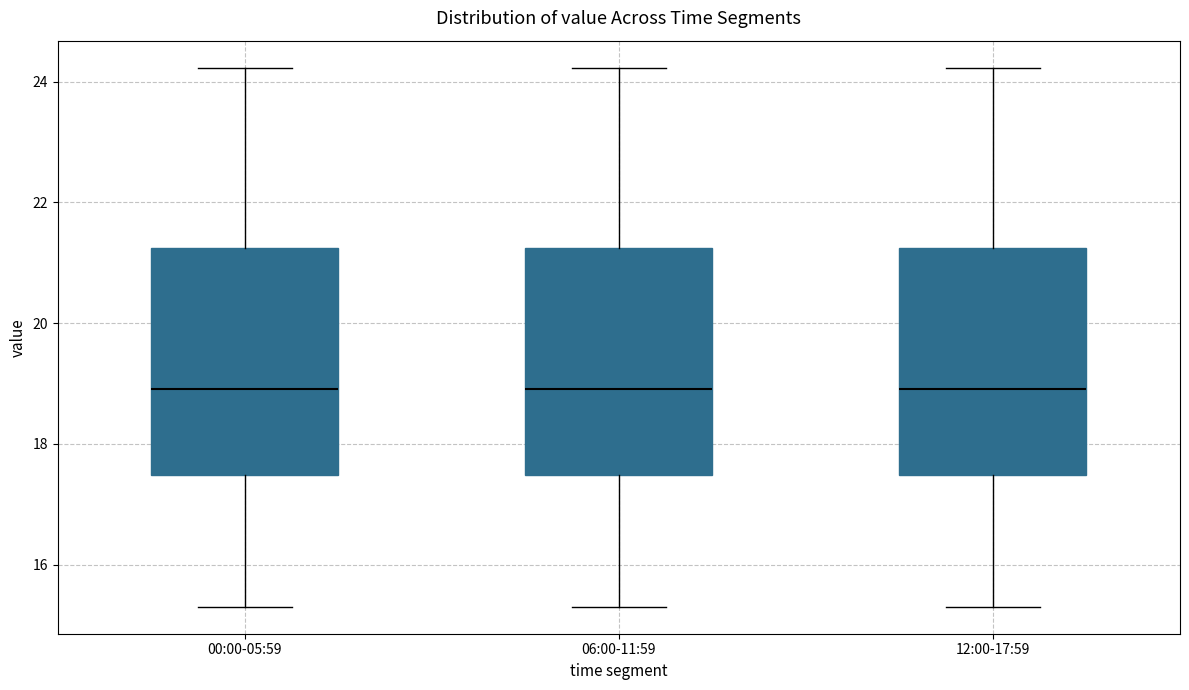

Reading left to right, transcribe this box plot: for each box, give where its median line is, the range the box spans, and where its two whiskers end, as read against the y-axis. The values are not printed on the chart, so give them approximately, as read against the axis.

00:00-05:59: median 19.0, box 17.4 to 21.2, whiskers 15.4 to 24.2
06:00-11:59: median 19.0, box 17.4 to 21.2, whiskers 15.4 to 24.2
12:00-17:59: median 19.0, box 17.4 to 21.2, whiskers 15.4 to 24.2